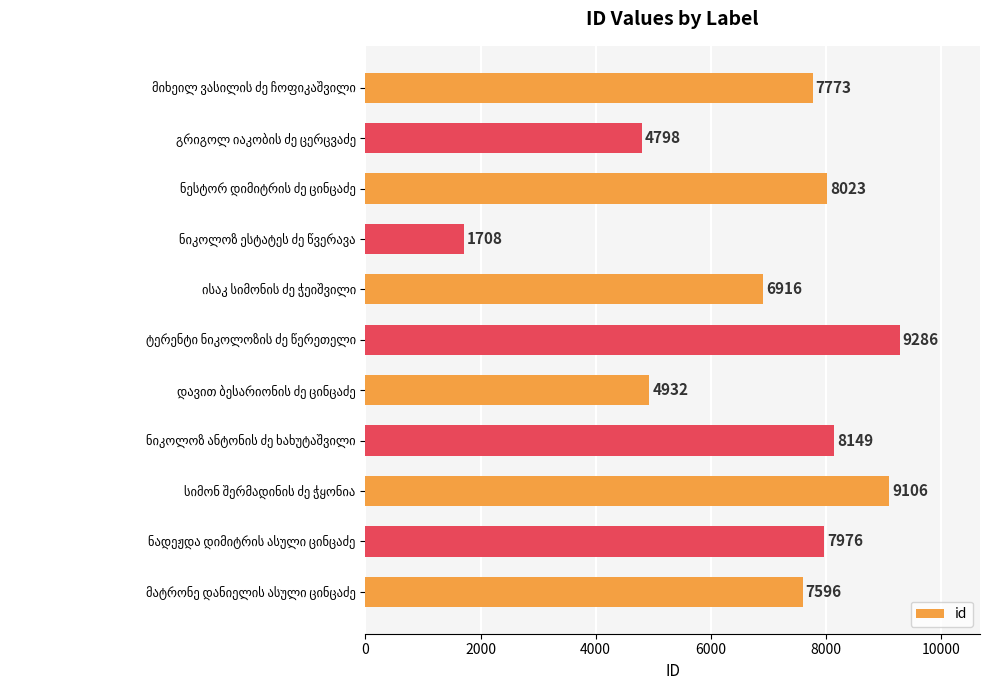

What is the smallest value displayed?

1708